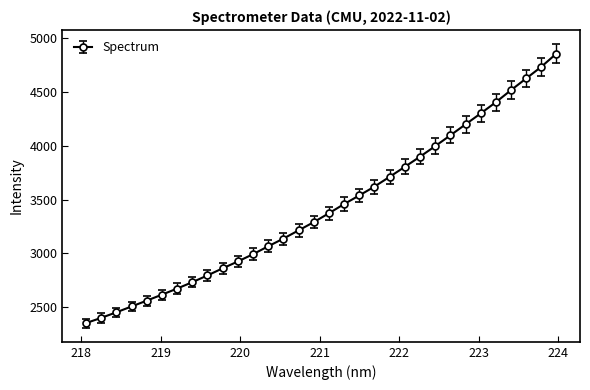

What is the greatest value displayed?

4859.9